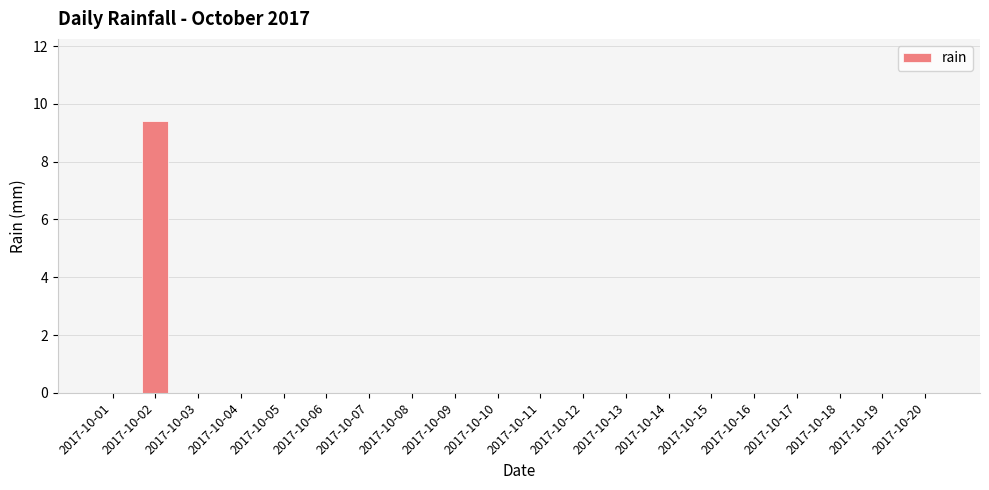

Count the values in the range 0 to 1.

19